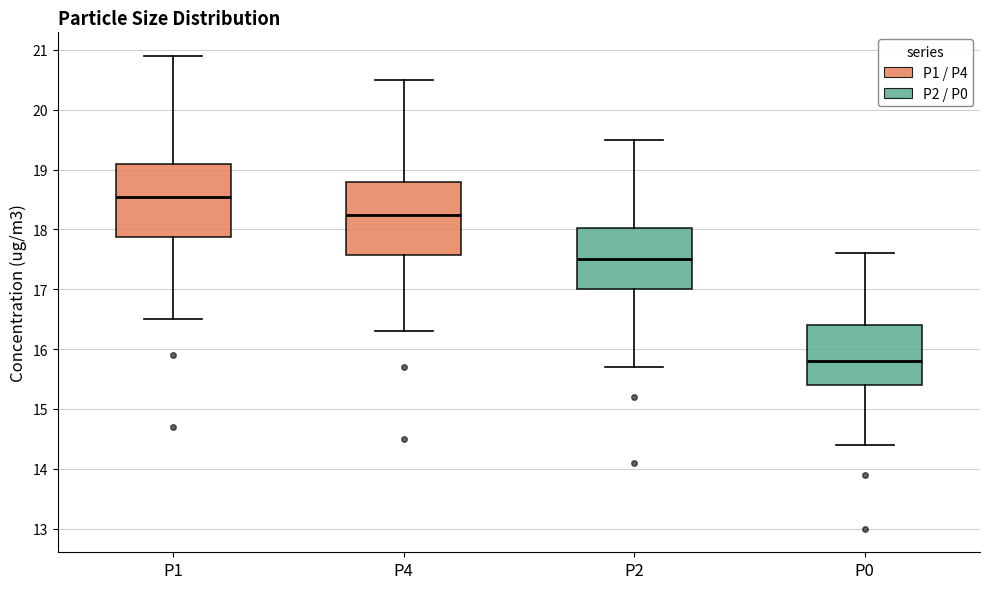

Reading left to right, read every box against the y-axis: the position of its median line, the range the box covers, and the ends of its whiskers. The values are not printed on the chart, so give them approximately, as read against the axis.

P1: median 18.6, box 17.9 to 19.1, whiskers 16.5 to 20.9
P4: median 18.3, box 17.6 to 18.8, whiskers 16.3 to 20.5
P2: median 17.5, box 17.0 to 18.0, whiskers 15.7 to 19.5
P0: median 15.8, box 15.4 to 16.4, whiskers 14.4 to 17.6